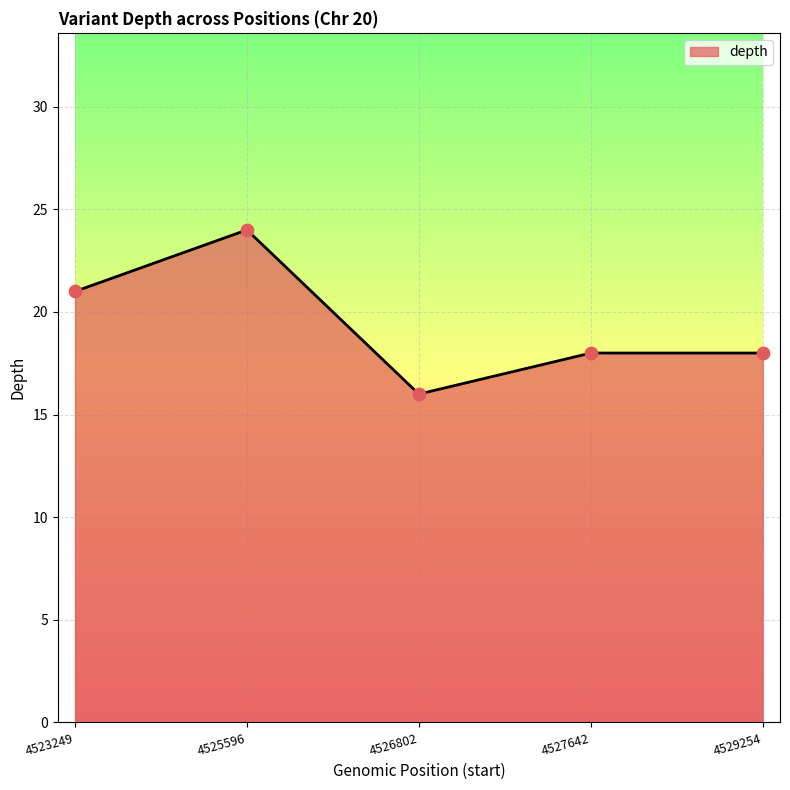

What is the ratio of the value at 4527642 to the value at 4526802?

1.1